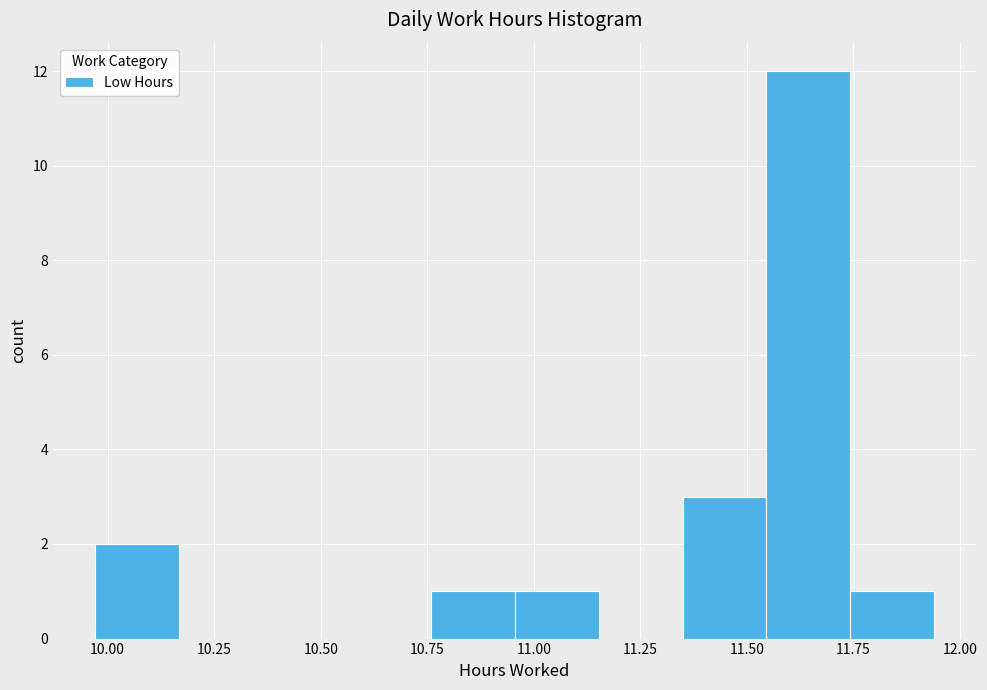

Read against the x-axis, roughly where is the centre of the tallest bar?

11.65